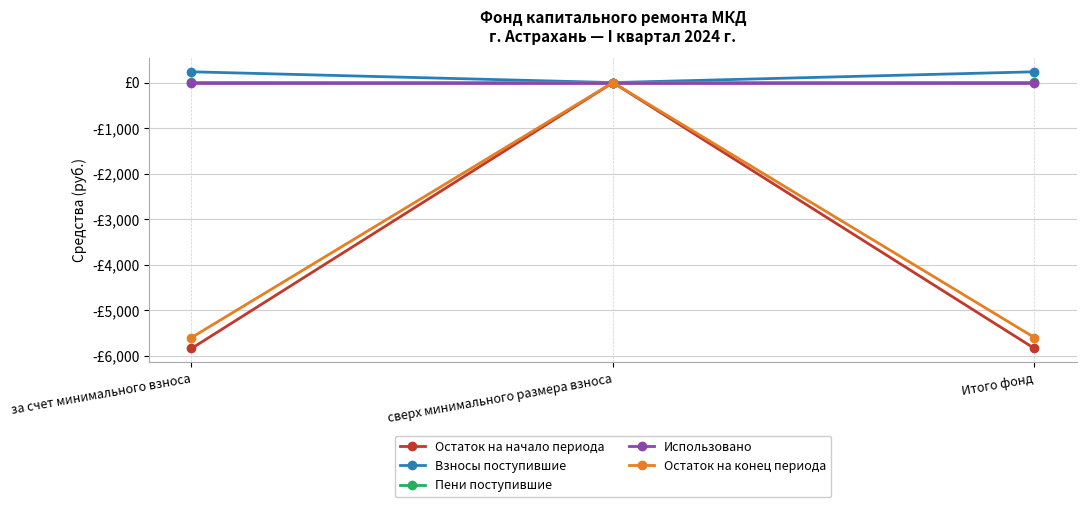

What is the difference between the second highest and minimum values in the Взносы поступившие series?

237.0